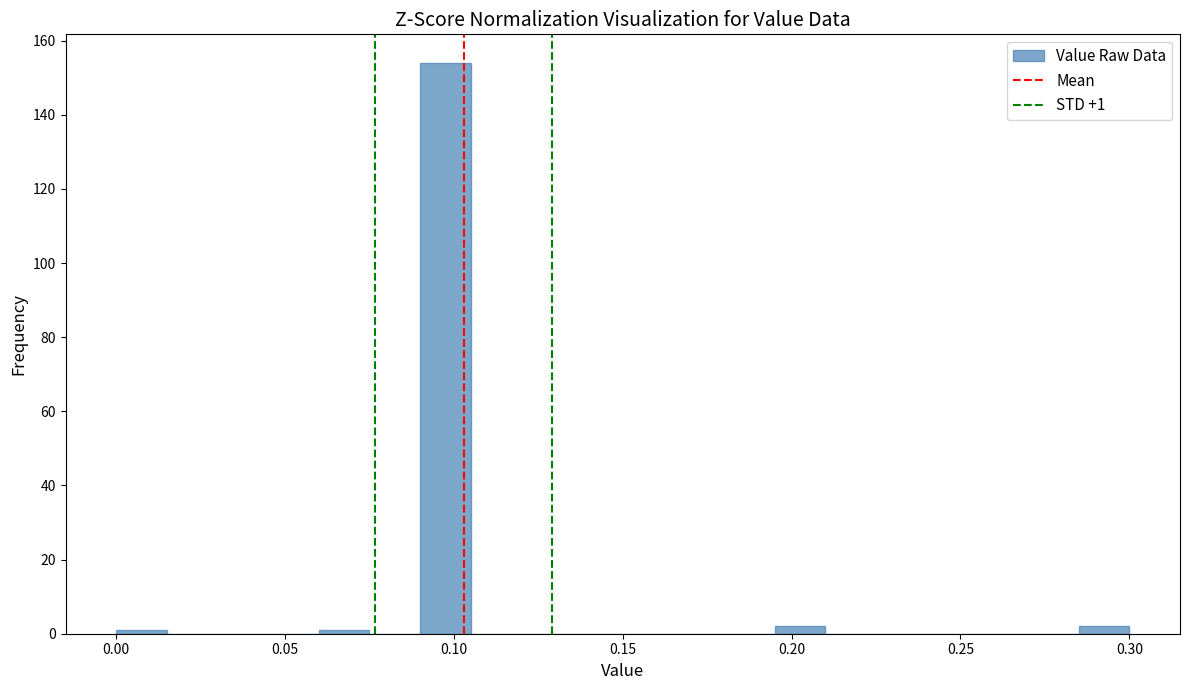

Read against the x-axis, roughly where is the centre of the tallest bar?

0.100